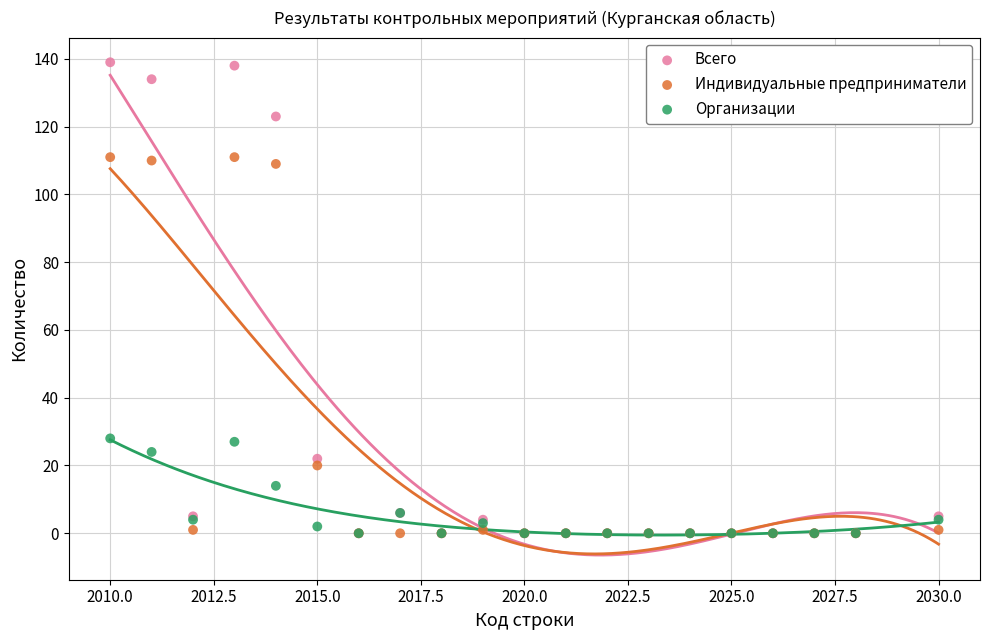

Which series has the largest Y range (max minus min)?

Всего